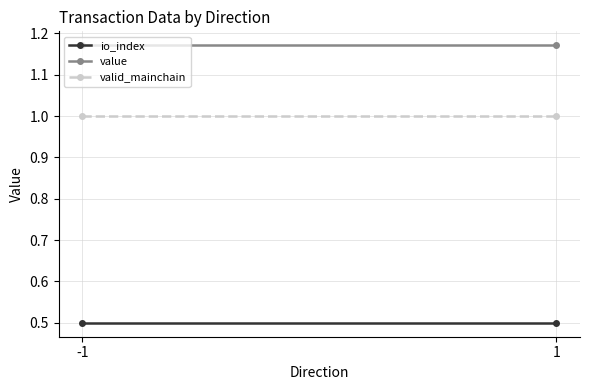

Between -1 and 1, which series saw the biggest shift?

io_index